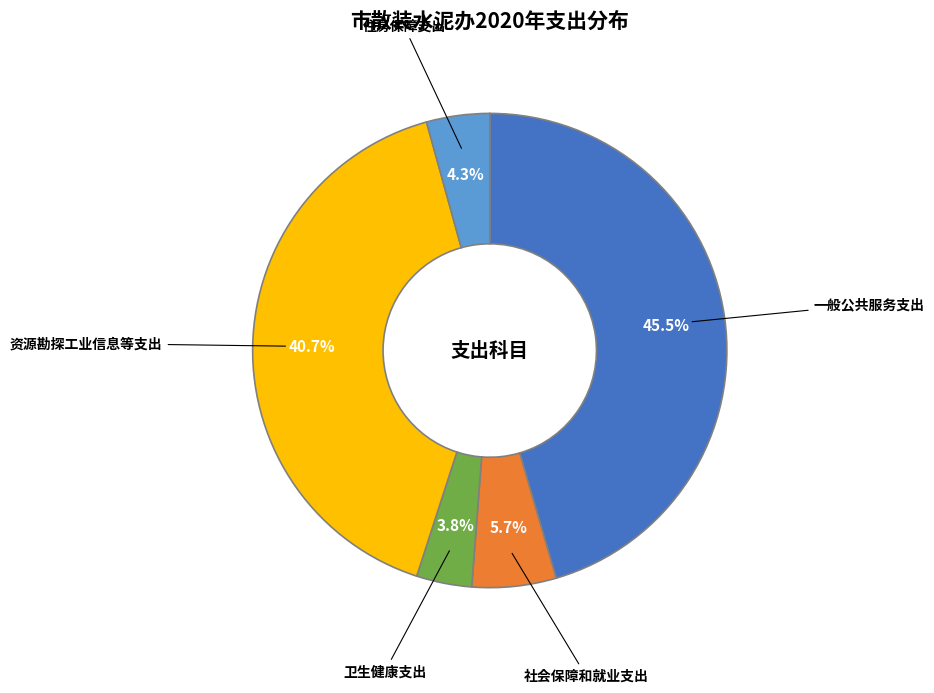

Is there a majority slice in this chart?

No